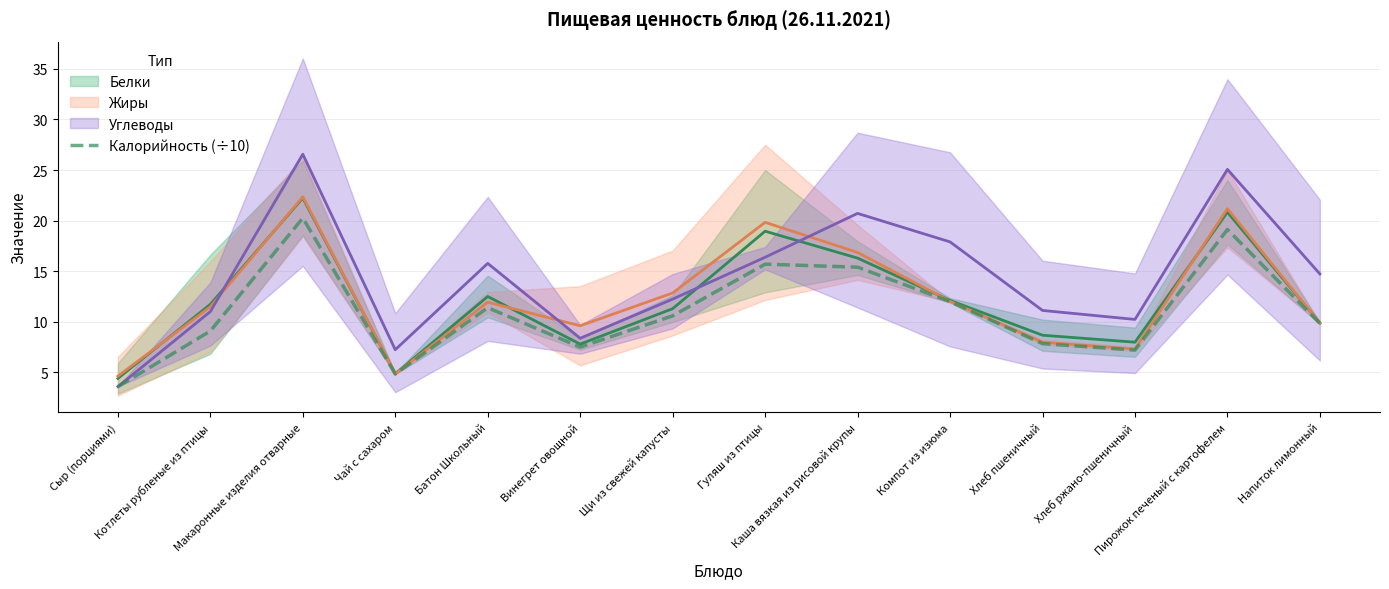

Read the value at Каша вязкая из рисовой крупы.

15.4